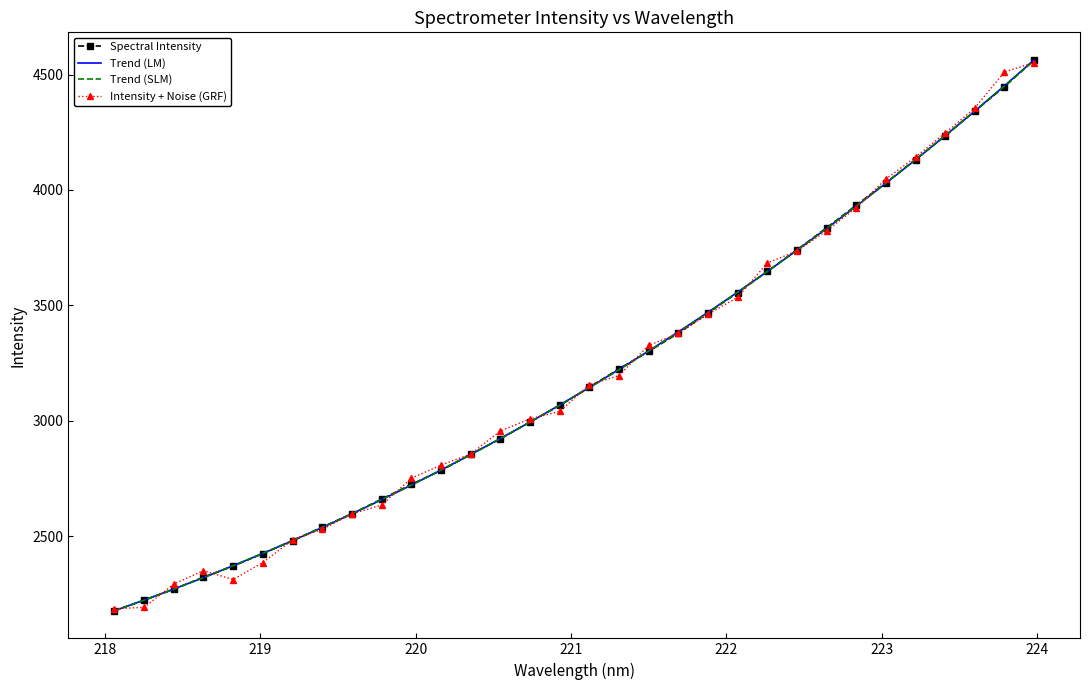

What is the lowest value of the Trend (SLM) series?

2175.8